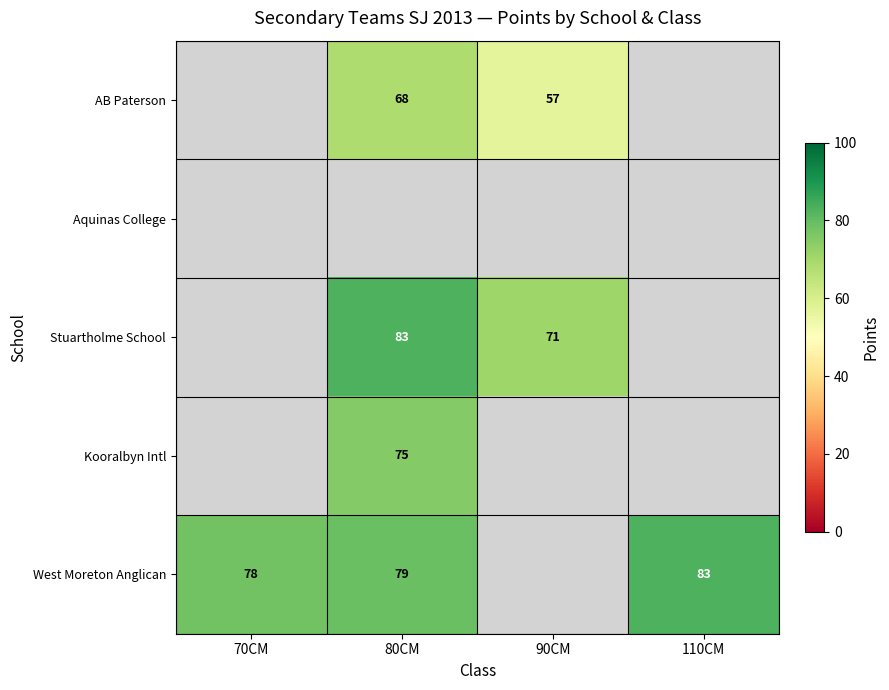

Is it true that Kooralbyn Intl equals 30 at 80CM?

False